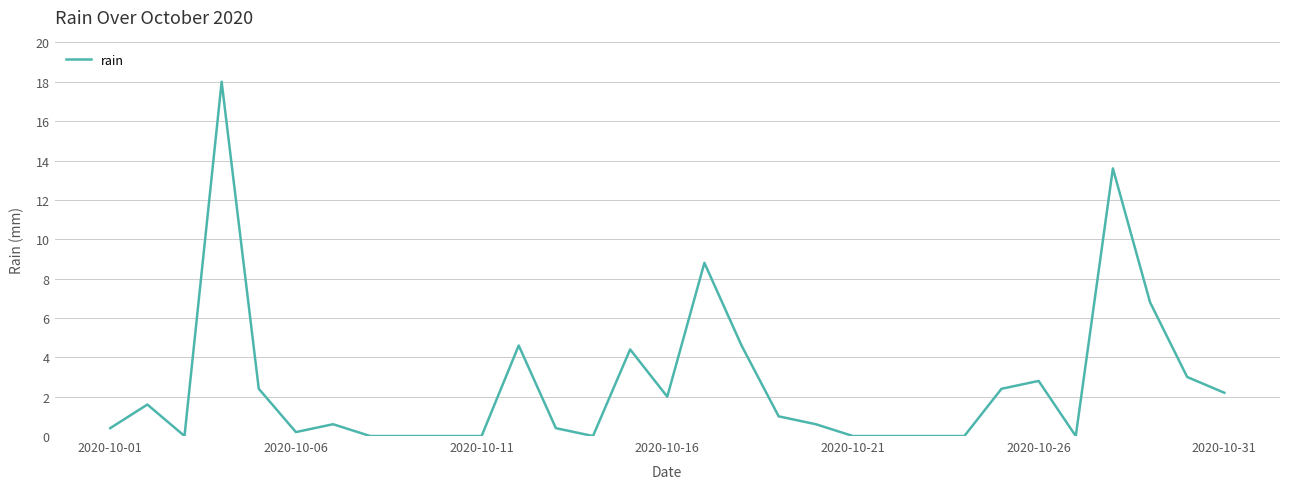

True or false: there are more than 2 points higher than both neighbors.

True